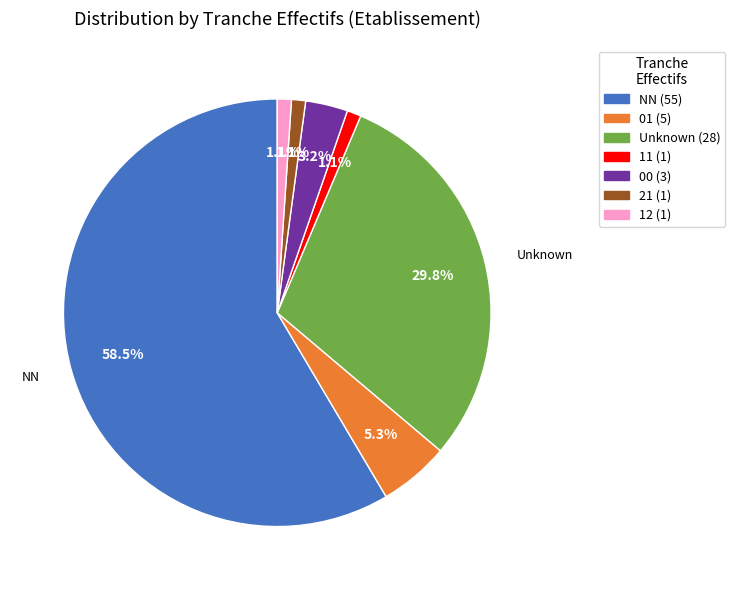

Which category has the biggest portion of the pie?

NN (55)